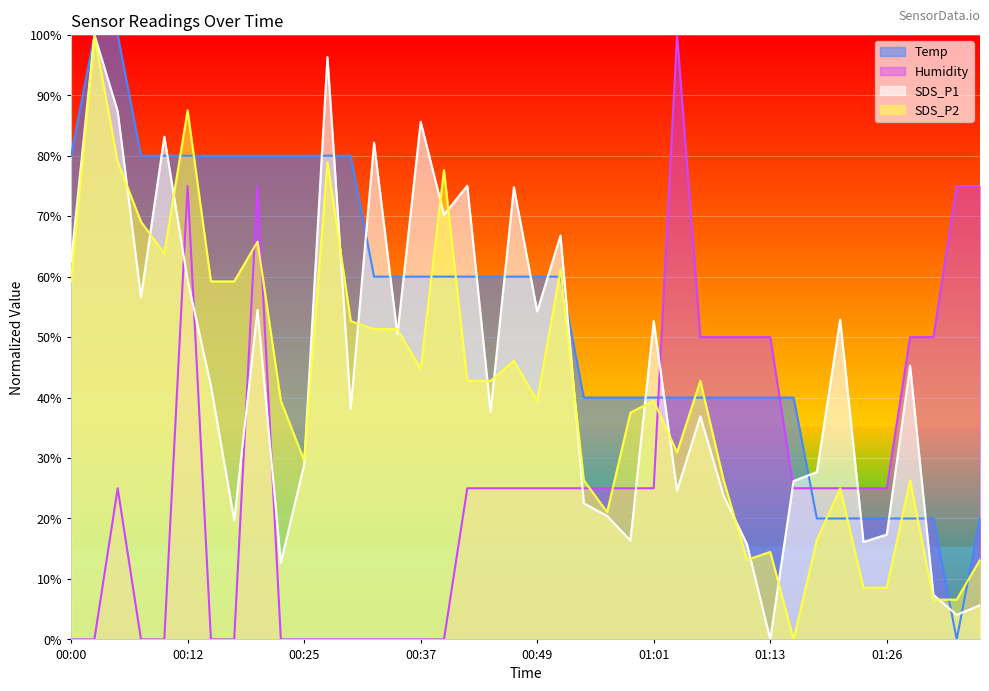

Between which two adjacent categories do SDS_P2 and Temp first intersect?

00:00 and 00:03